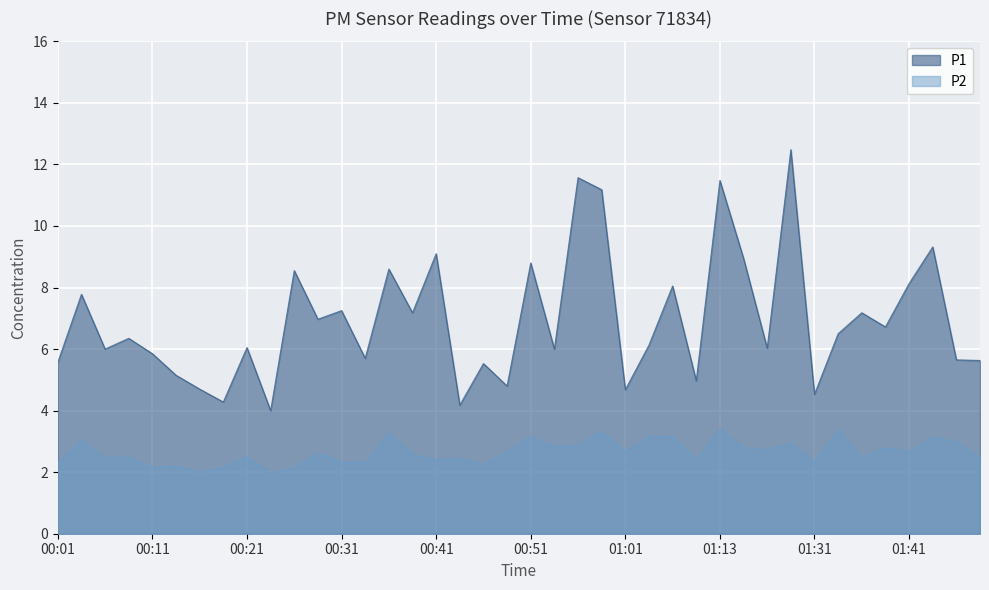

How many data points in P1 are less than 6?

15